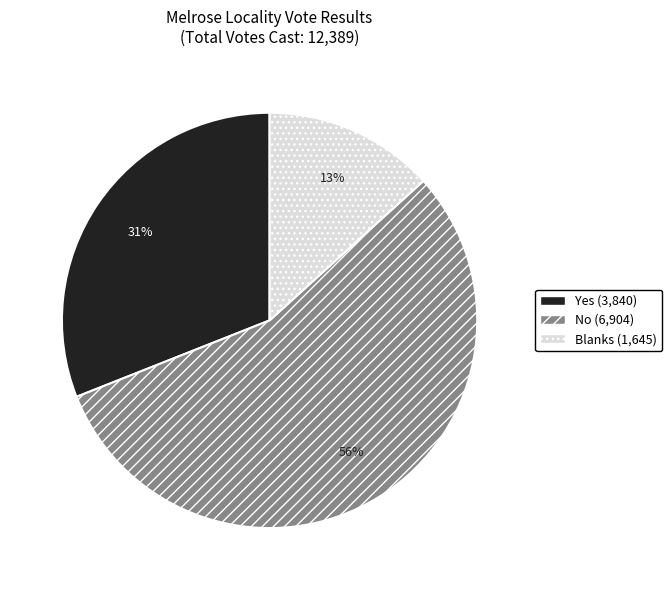

Count the number of slices in the pie.

3